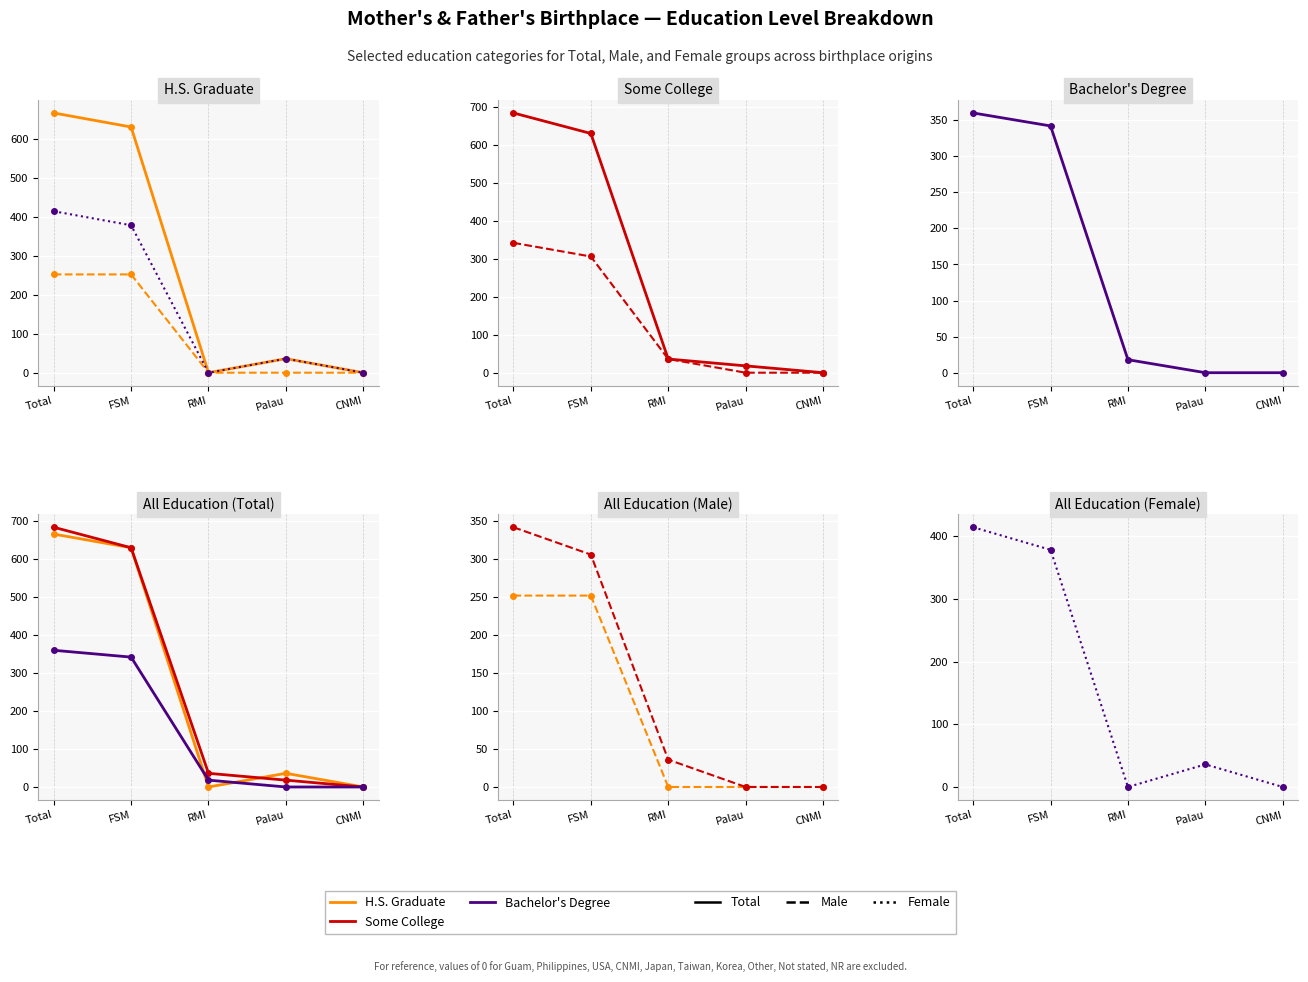

How many times do Some College (Total) and H.S. Graduate (Female) cross each other?

1